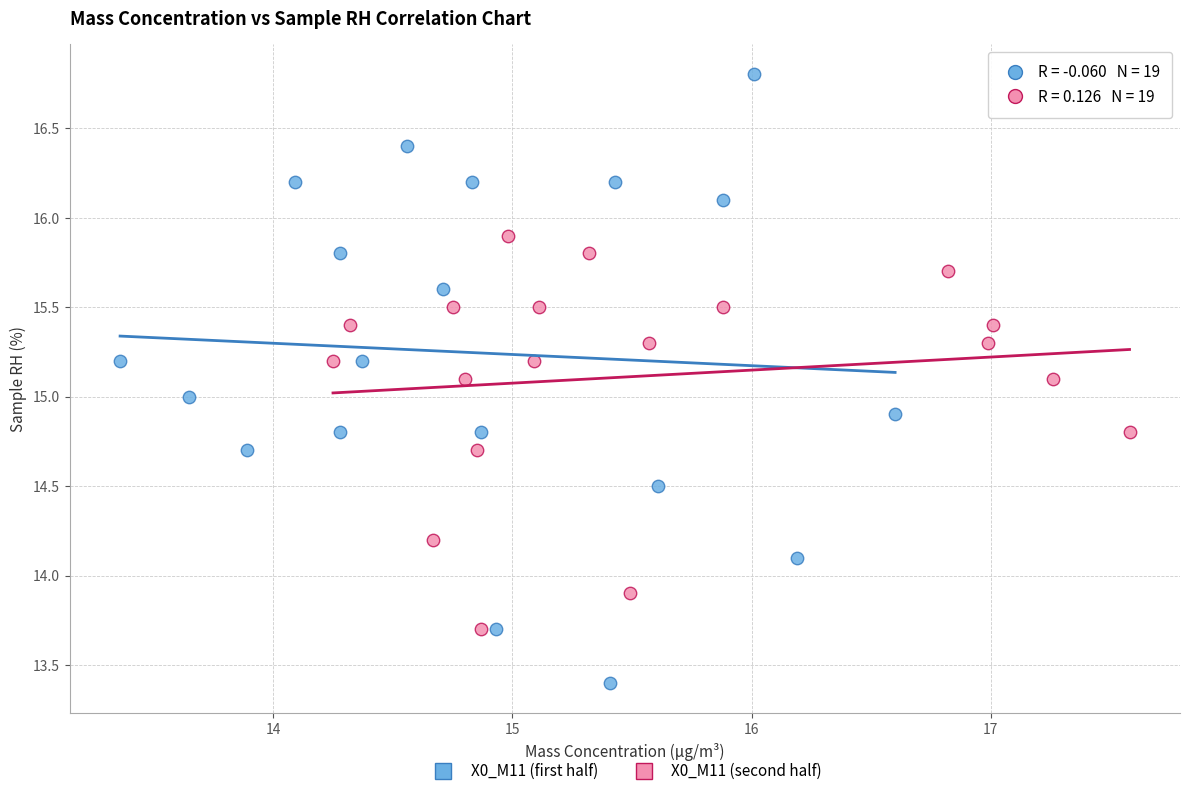

Which series contains the highest Y value?

X0_M11 (first half)